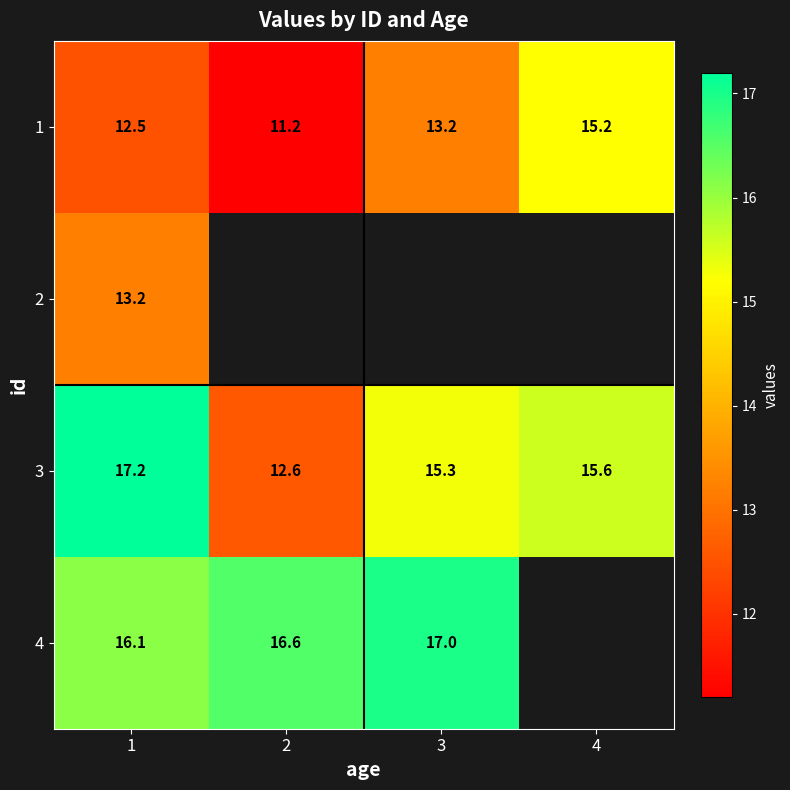

Where does the 1 series first go above 13?

3